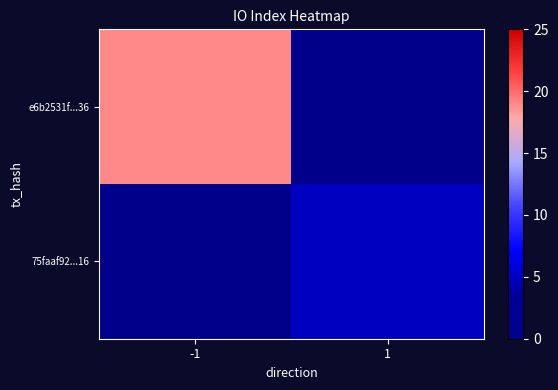

Which category has the lowest value across all series?

1